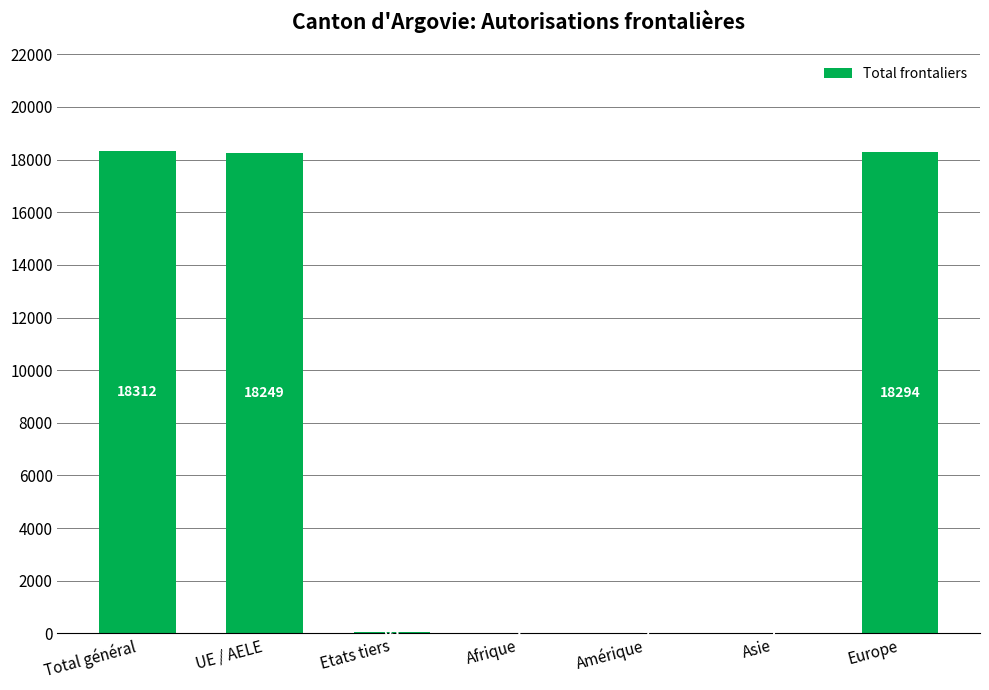

How many categories are shown in the chart?

7